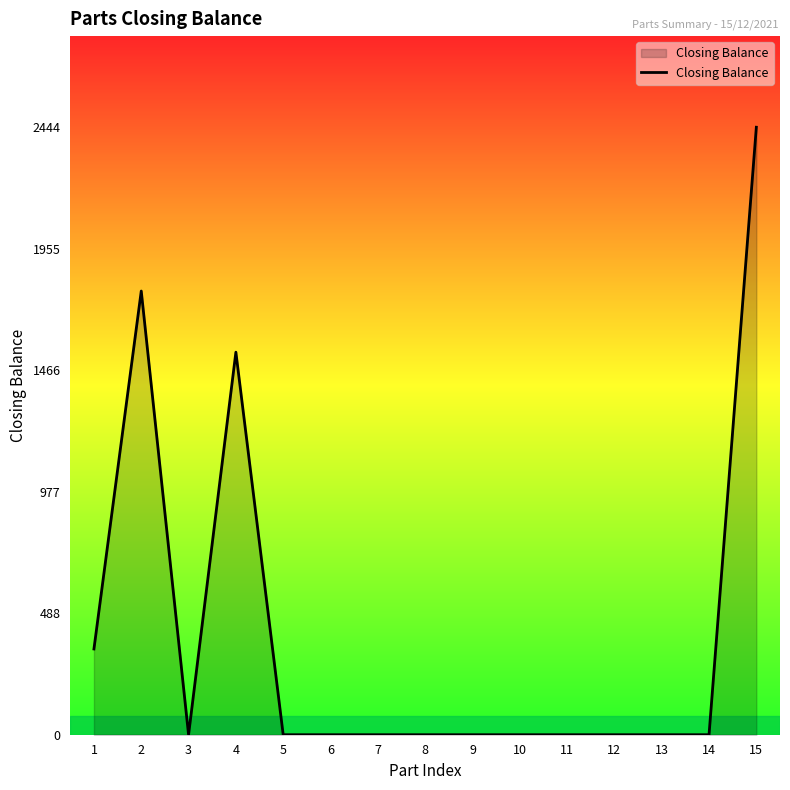

Count the number of values greater than 0.

4